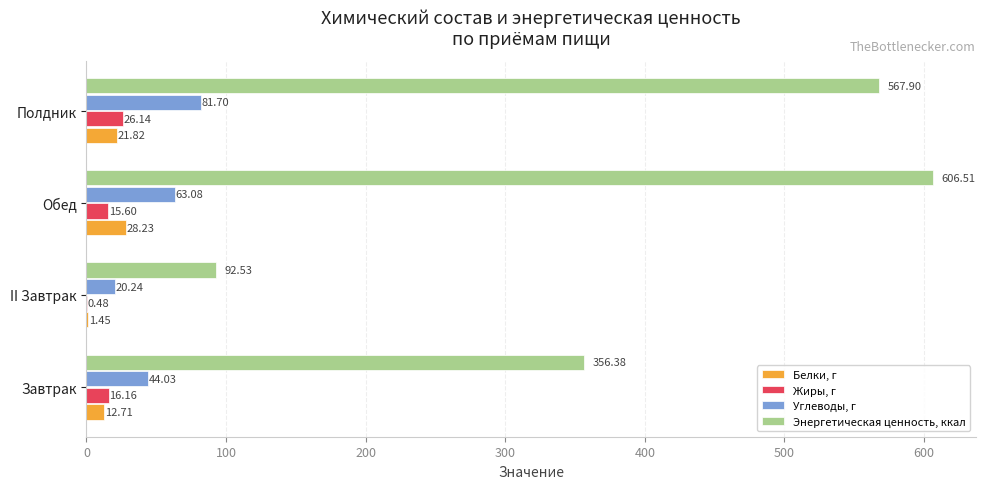

What is the sum of the Энергетическая ценность, ккал values at Завтрак and II Завтрак?

448.9